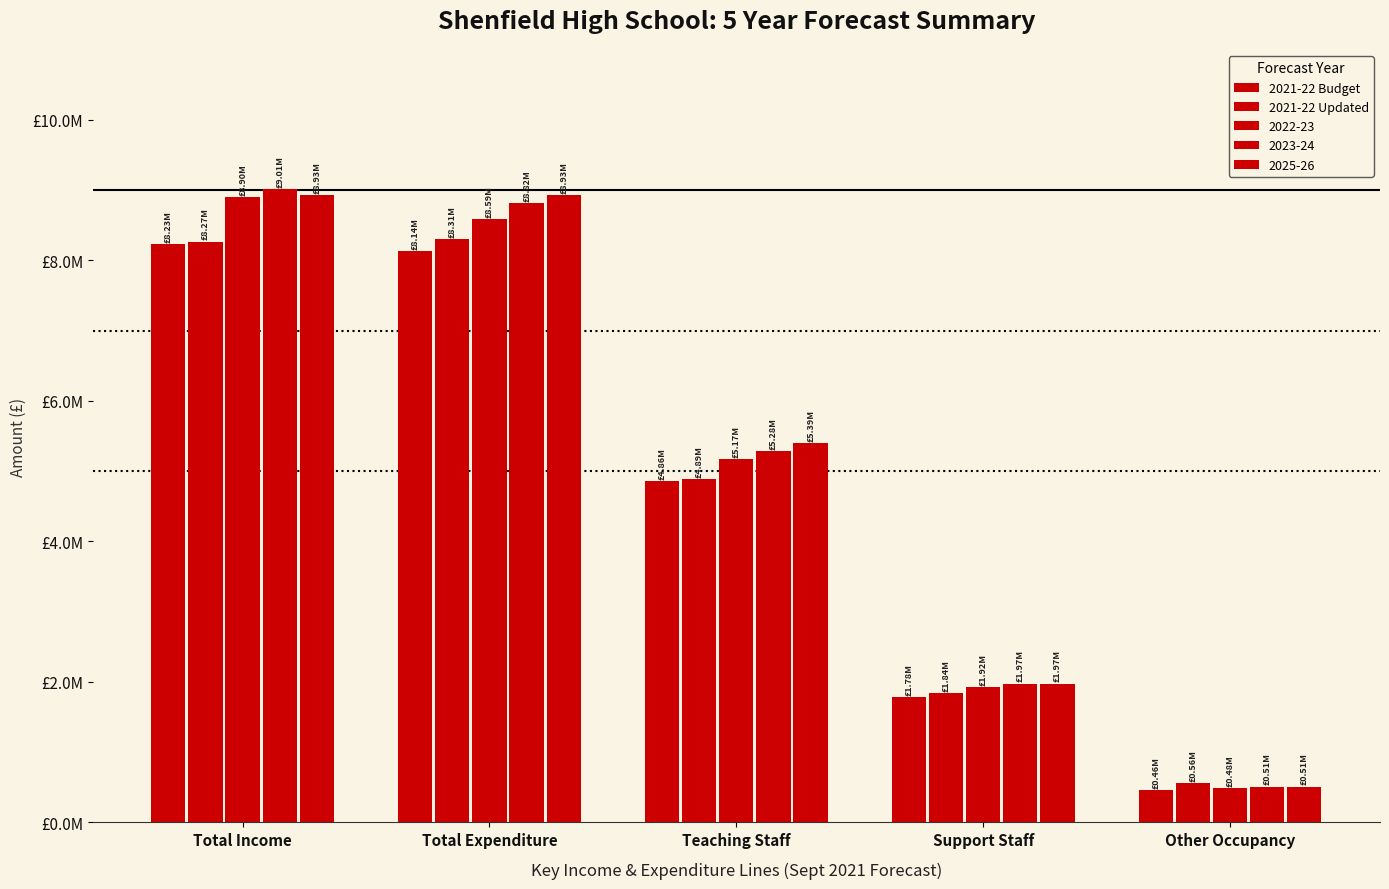

What is the difference between the 2021-22 Updated values at Support Staff and Other Occupancy?

1281251